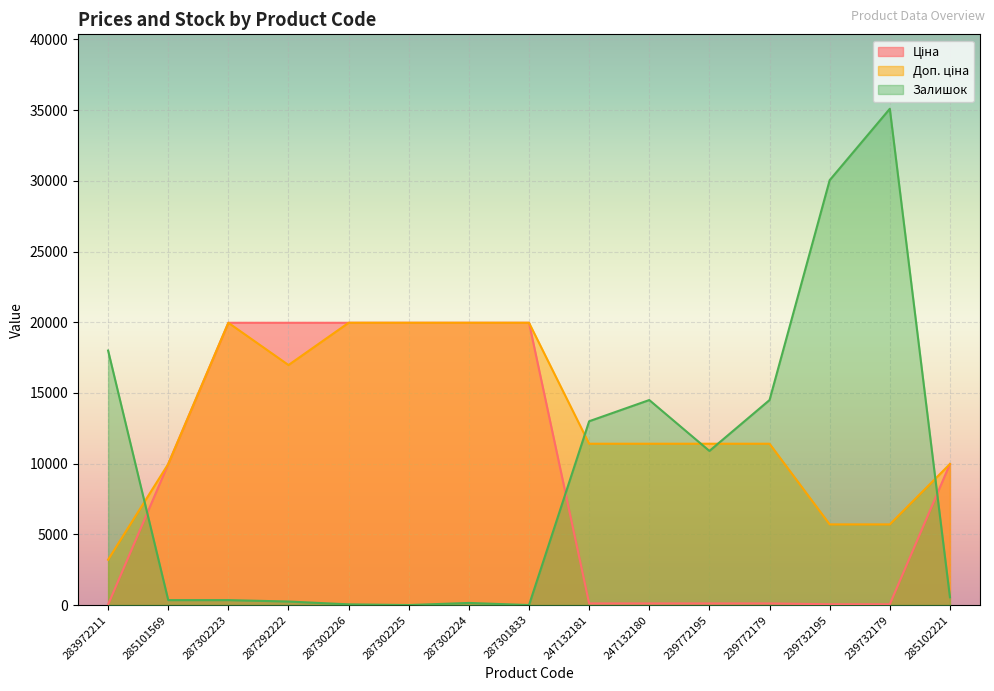

What is the sum of the Ціна values at 283972211 and 287302224?

19996.2